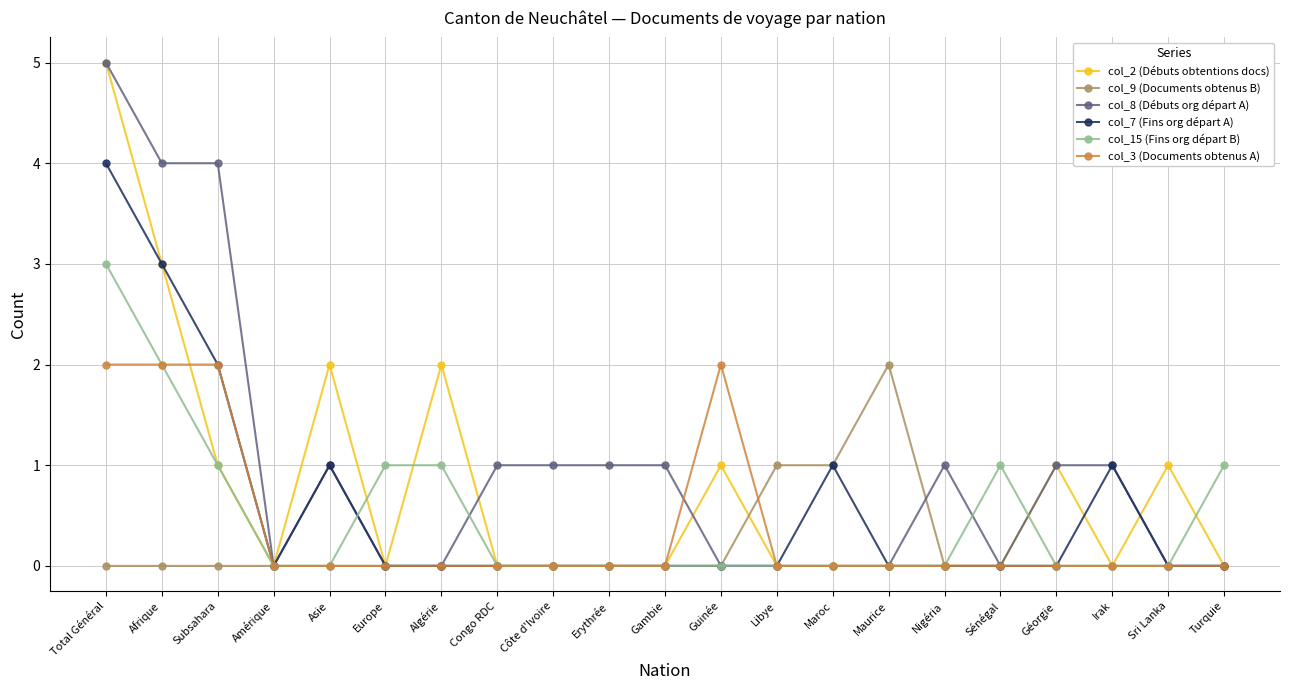

What is the sum of the col_2 (Débuts obtentions docs) values at Total Général and Maurice?

5